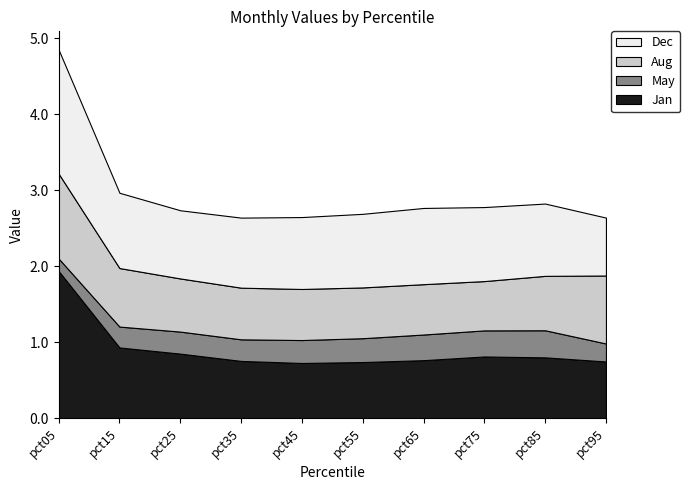

Reading left to right, list all the values displayed in this chart.

Jan: 1.9	0.9	0.9	0.8	0.7	0.7	0.8	0.8	0.8	0.7
May: 0.2	0.3	0.3	0.3	0.3	0.3	0.3	0.3	0.4	0.2
Aug: 1.1	0.8	0.7	0.7	0.7	0.7	0.7	0.6	0.7	0.9
Dec: 1.6	1.0	0.9	0.9	0.9	1.0	1.0	1.0	1.0	0.8